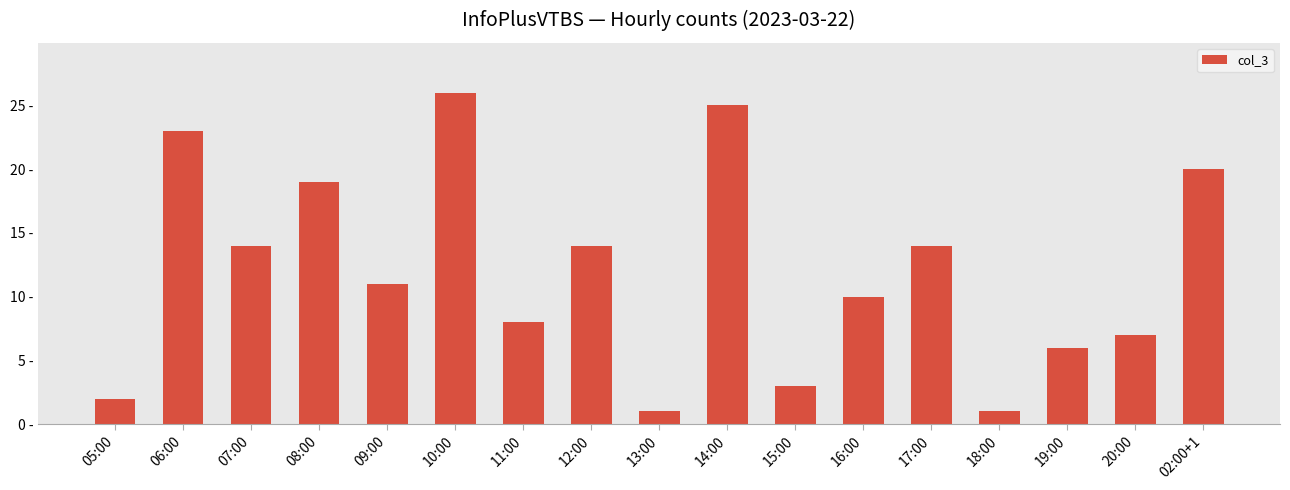

Does the chart contain any negative values?

No